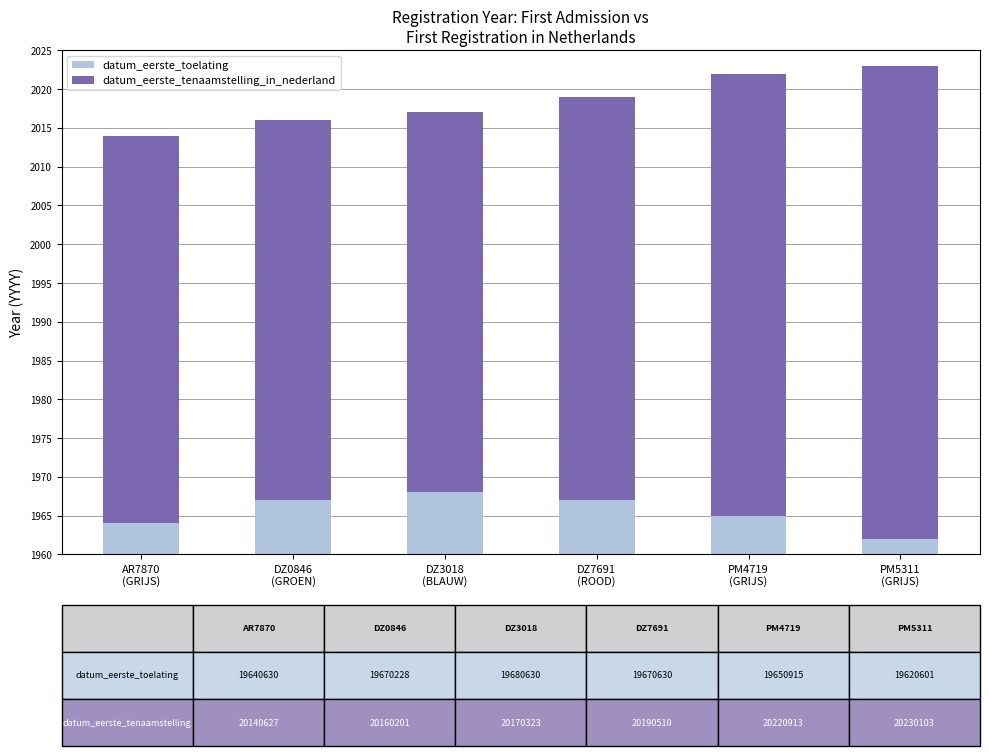

Which category has the lowest value across all series?

DZ0846
(GROEN)